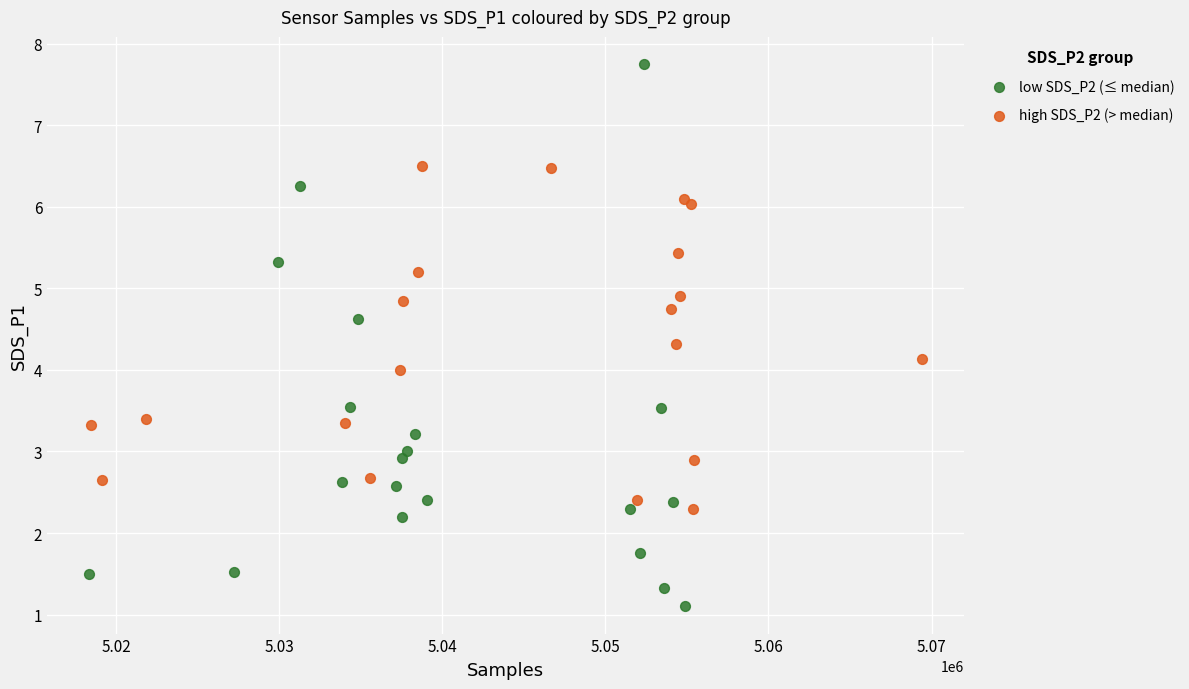

What are all the series names shown in the legend?

low SDS_P2 (≤ median), high SDS_P2 (> median)